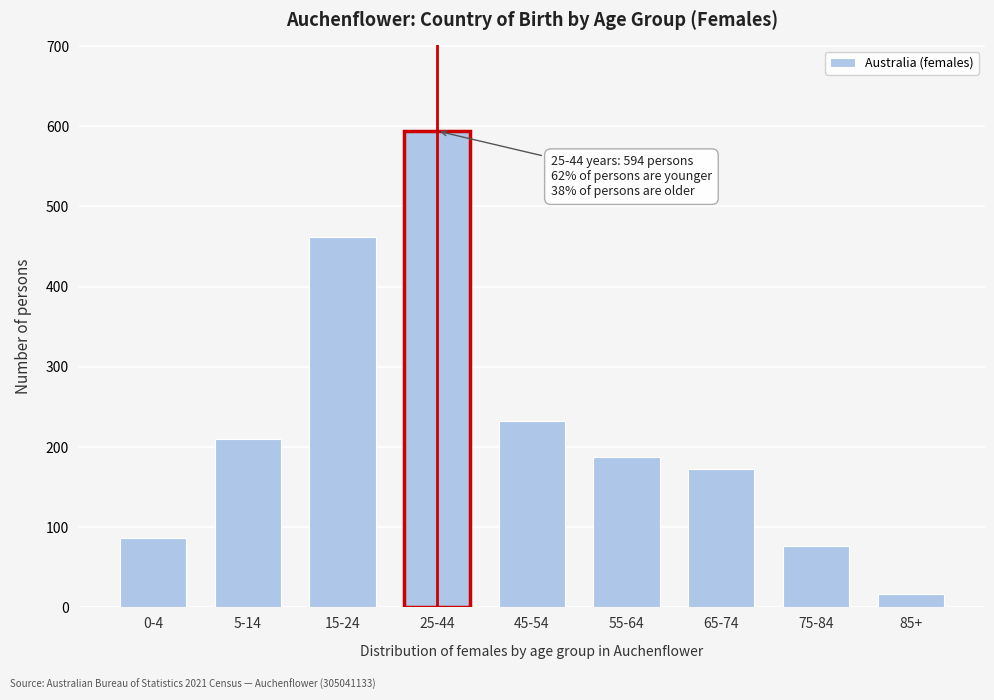

Reading left to right, extract all data points from this chart.

87	210	462	594	232	187	173	77	16